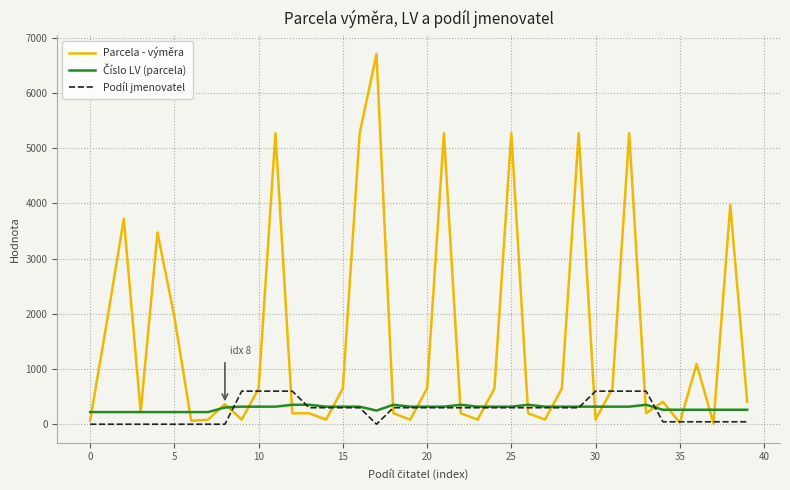

What is the maximum value shown in the chart?

6705